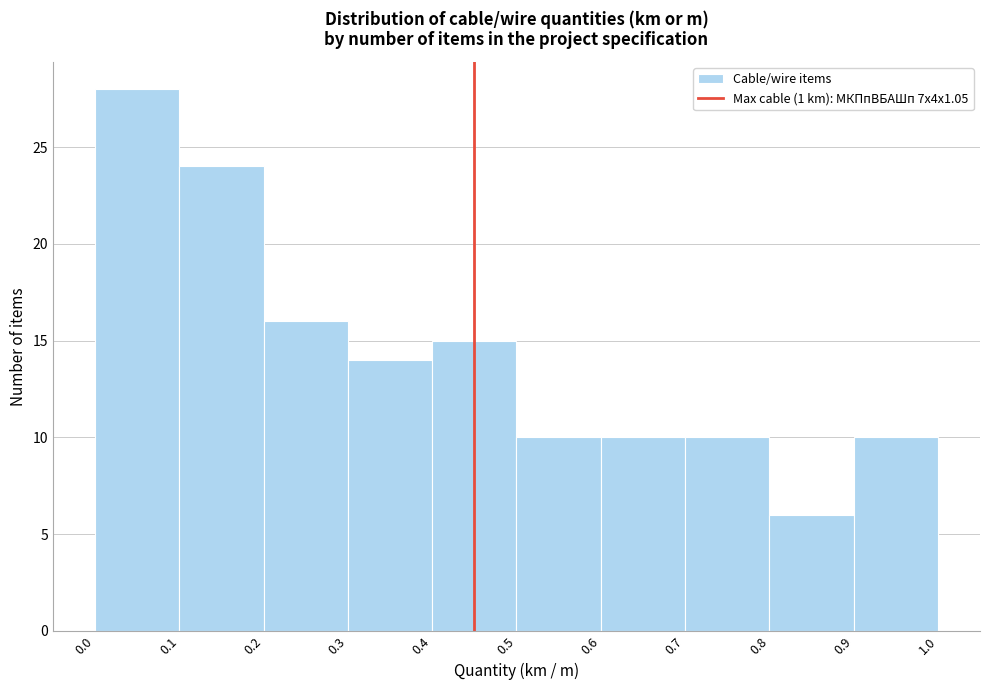

Reading left to right, transcribe this chart: for each bar, give the range it covers on the x-axis and its height. The values are not printed on the chart, so give them approximately, as read against the axis.

0.0 to 0.1: 28
0.1 to 0.2: 24
0.2 to 0.3: 16
0.3 to 0.4: 14
0.4 to 0.5: 15
0.5 to 0.6: 10
0.6 to 0.7: 10
0.7 to 0.8: 10
0.8 to 0.9: 6
0.9 to 1.0: 10